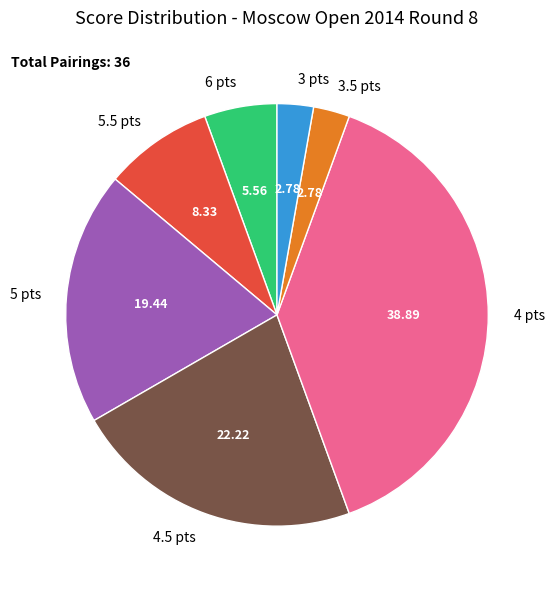

How many segments does this pie chart have?

7